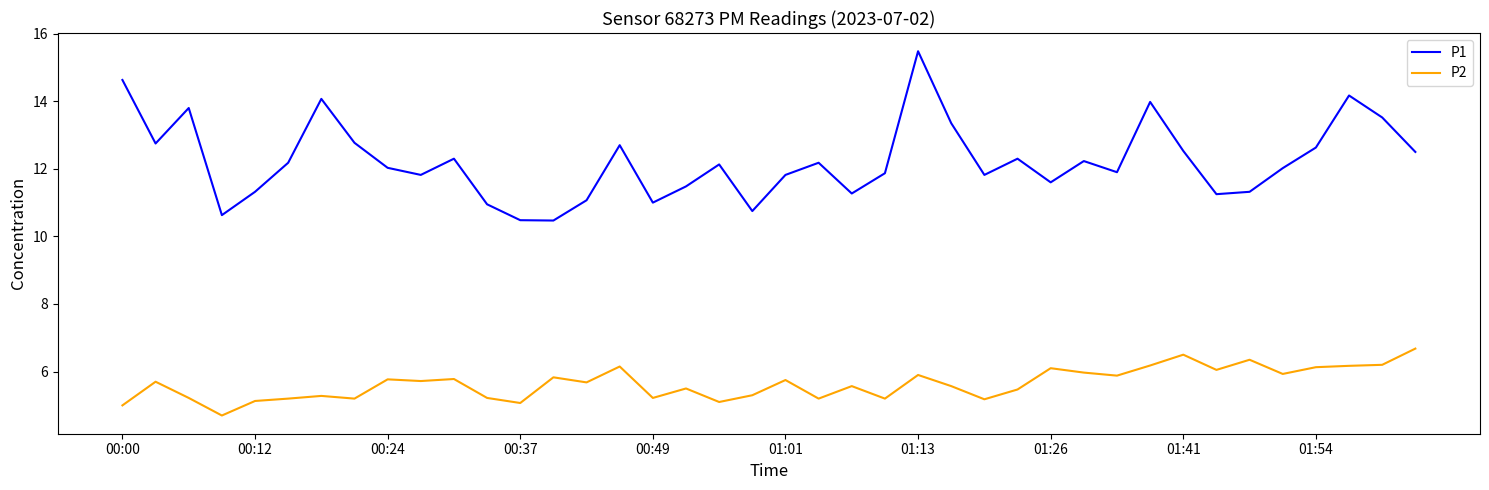

Rank the series by their average value, from highest to lowest.

P1, P2